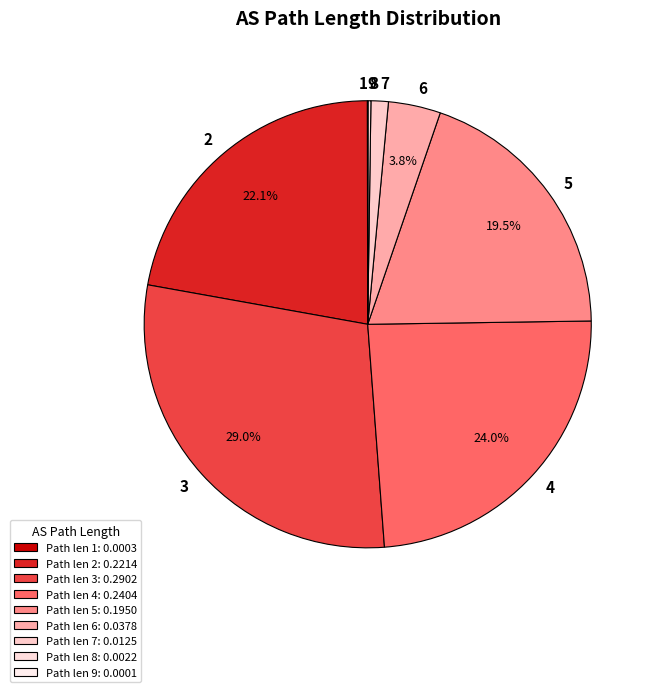

Which has a higher value, 4 or 3?

3